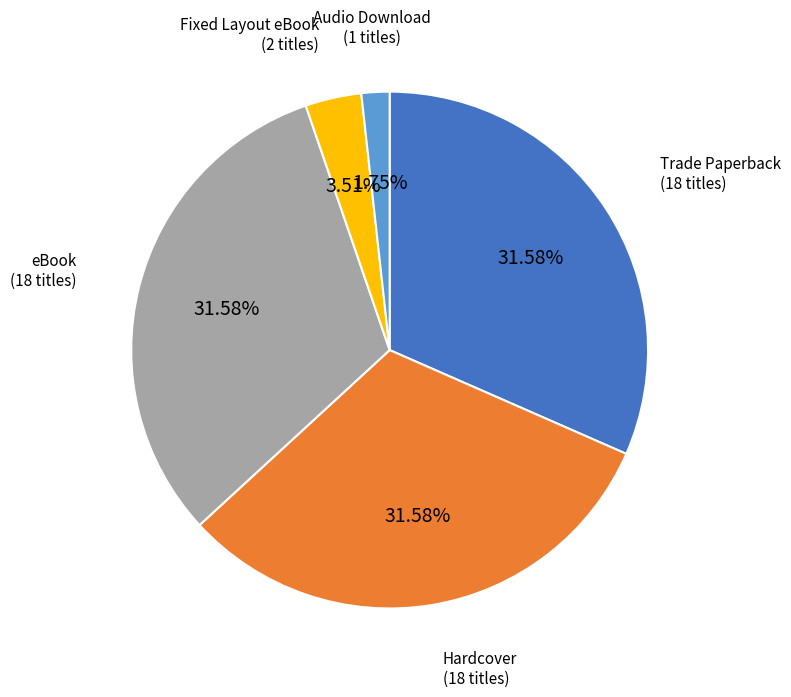

What is the total percentage of Trade Paperback and eBook?

63.2%